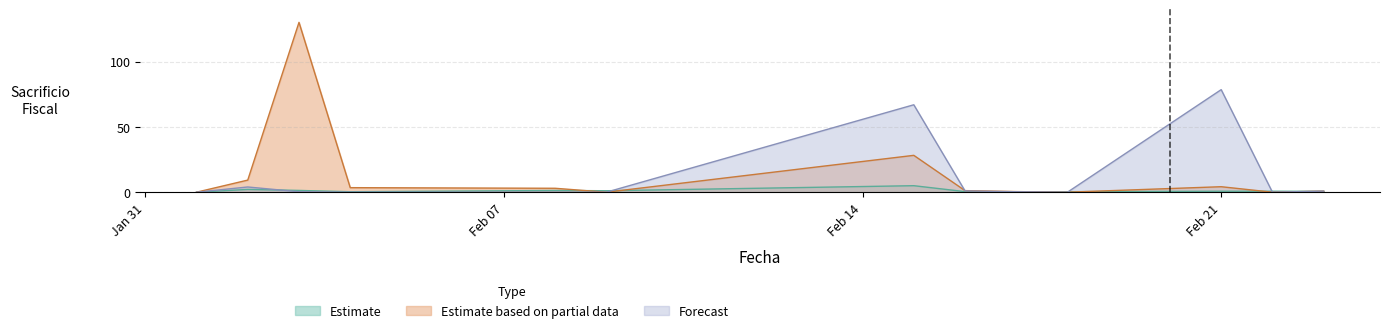

Rank the series by their average value, from lowest to highest.

Estimate, Forecast, Estimate based on partial data